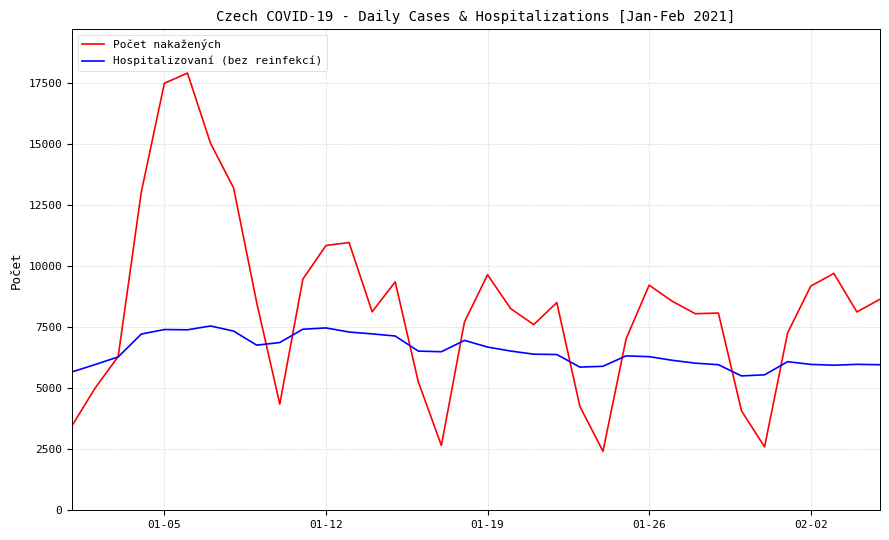

What is the maximum value for Hospitalizovaní (bez reinfekcí)?

7549